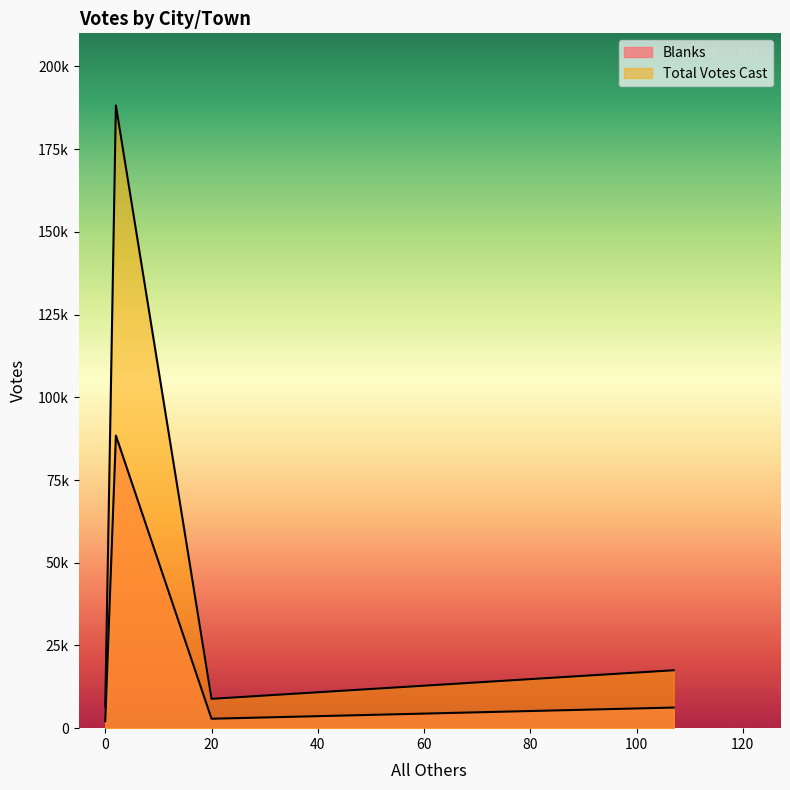

True or false: Blanks has more than 1 points higher than both neighbors.

False